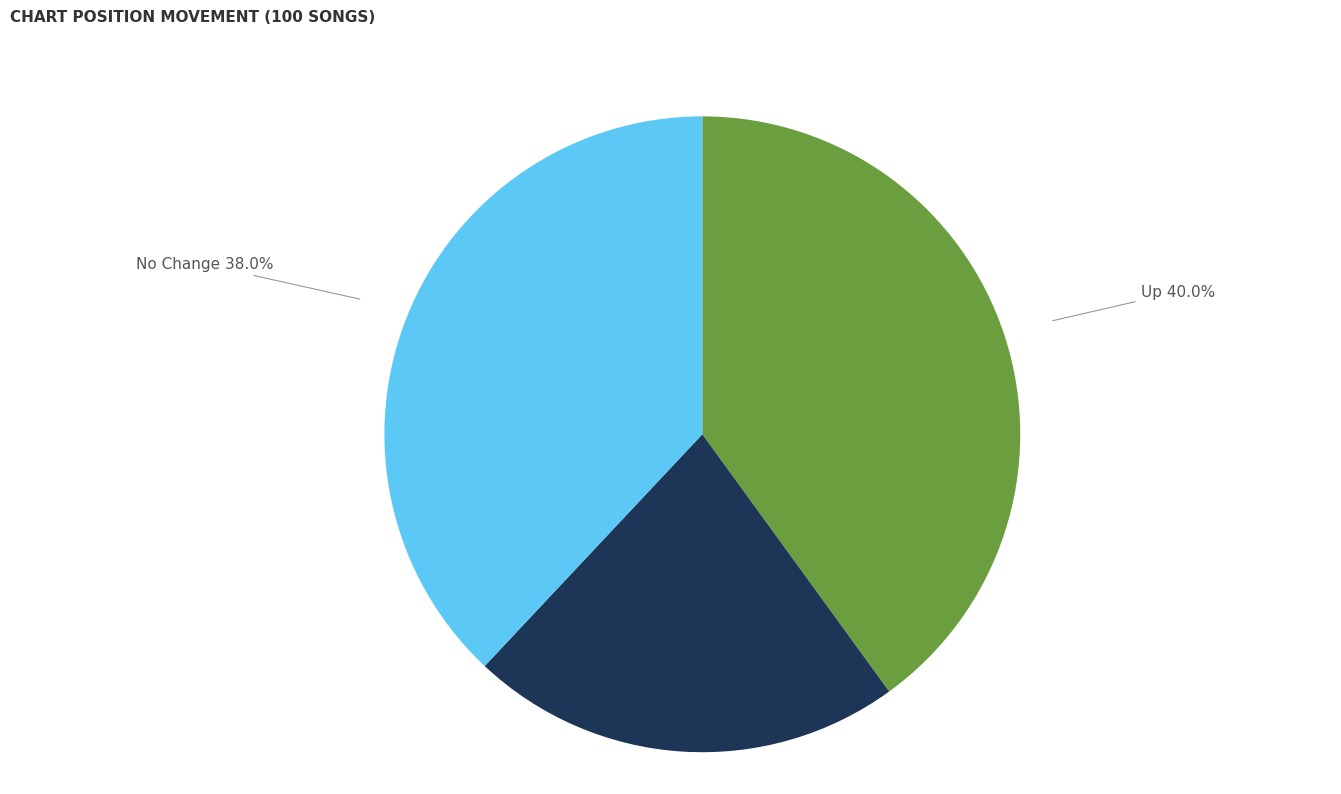

What portion of the pie excludes Down?

78.0%